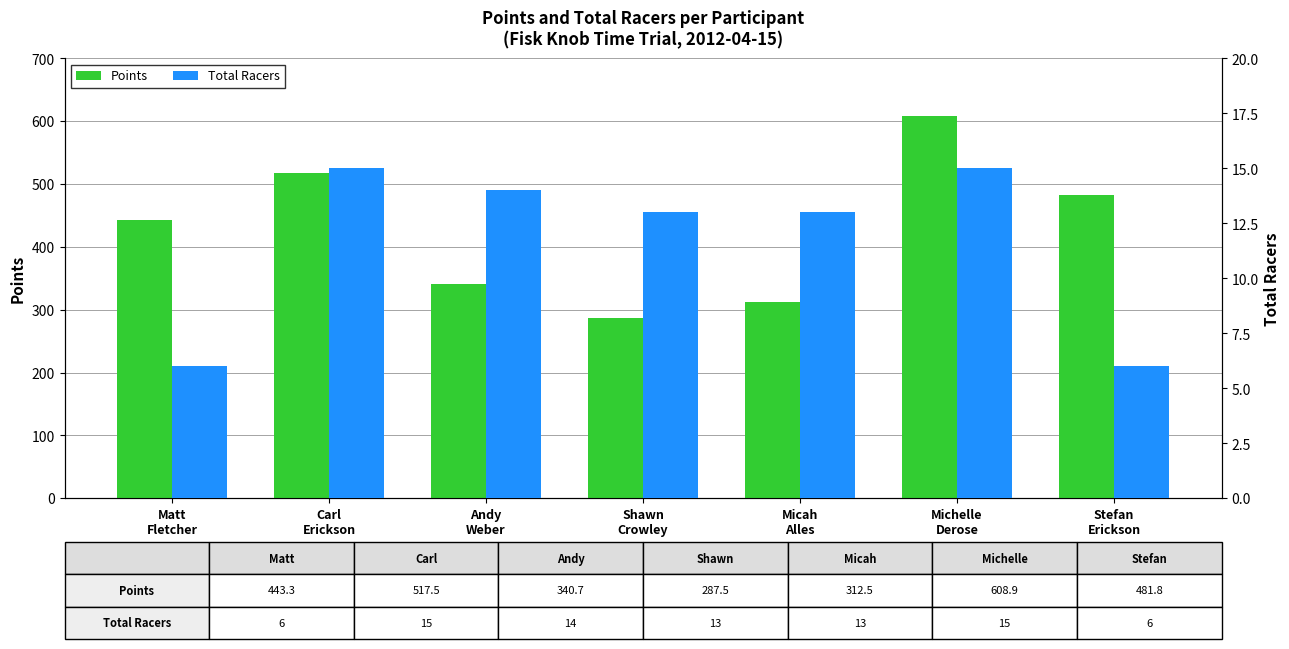

What is the approximate value of Total Racers at Andy
Weber?

14.0